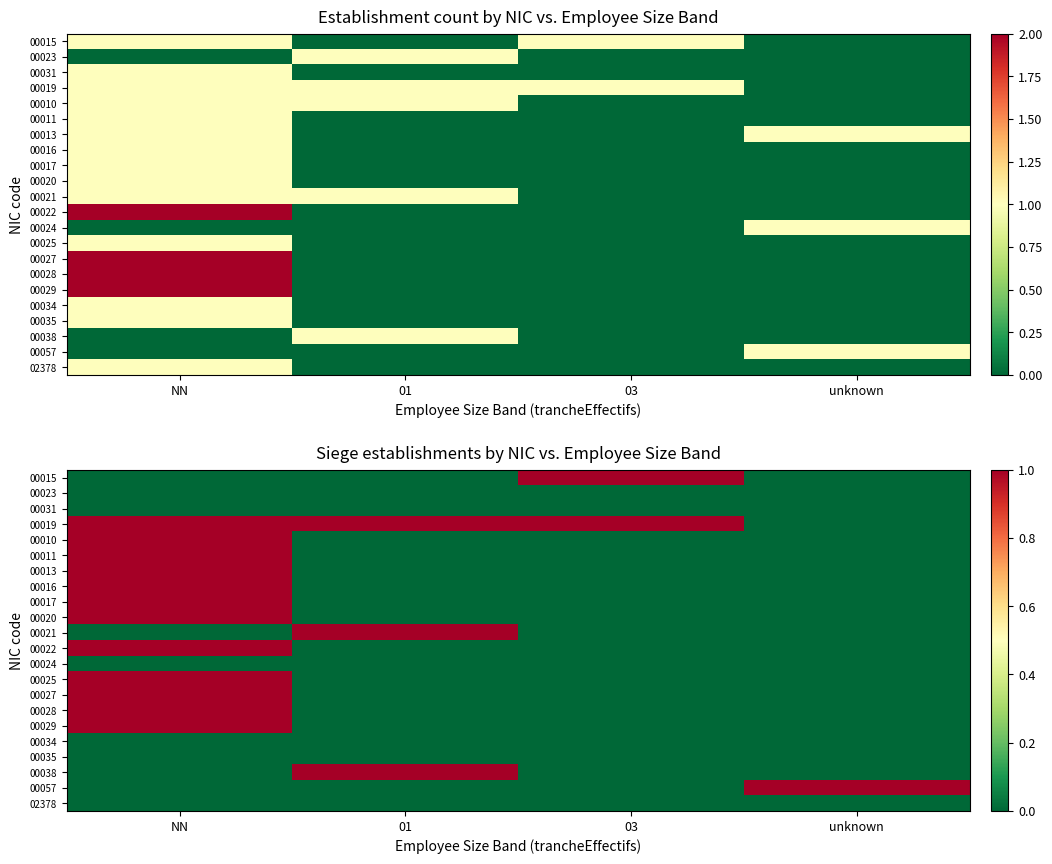

Between NN and 01, which is larger?

NN